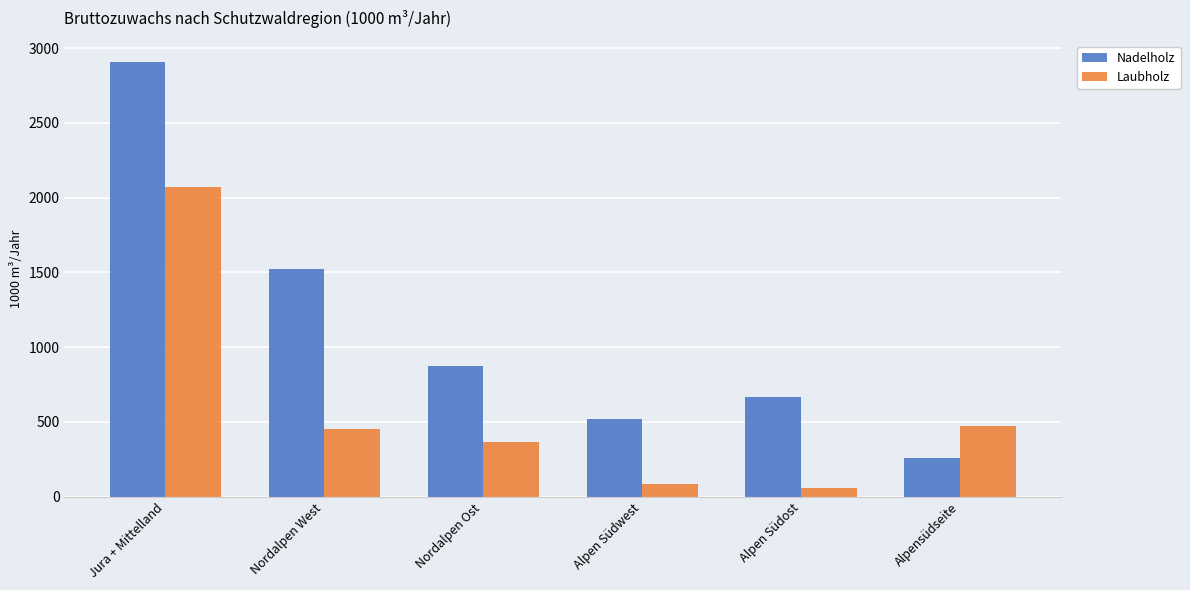

What is the minimum value shown in the chart?

59